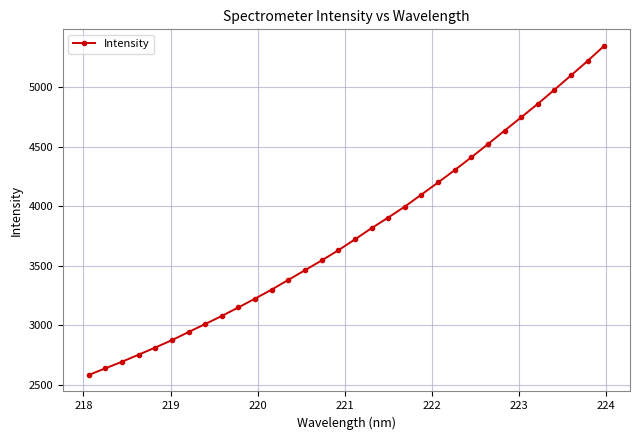

What is the value of the 15th point from the left?

3543.9